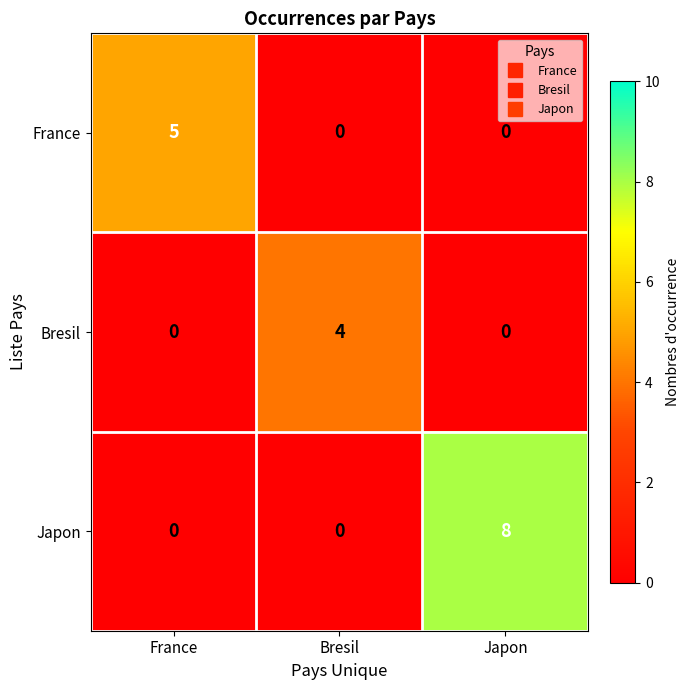

What is the average value of the Japon series?

3